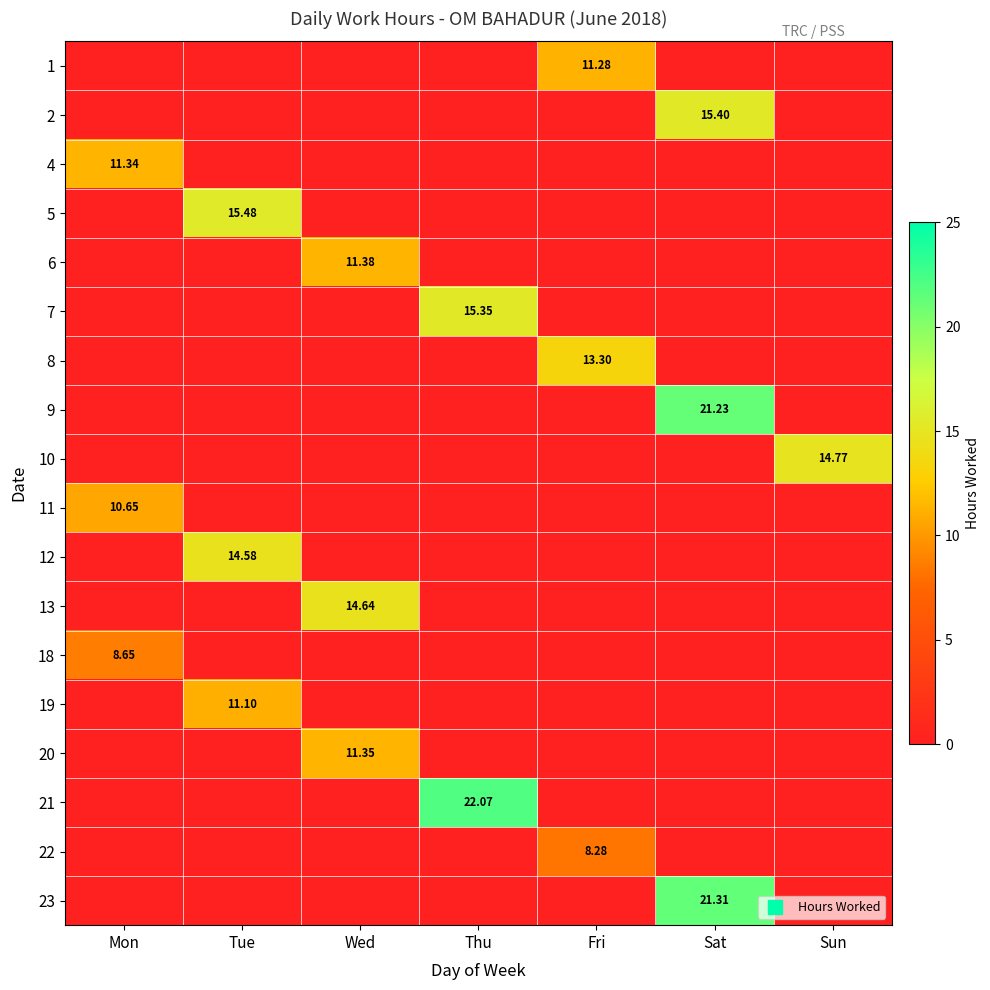

Which category has the highest value in the 8 series?

Fri